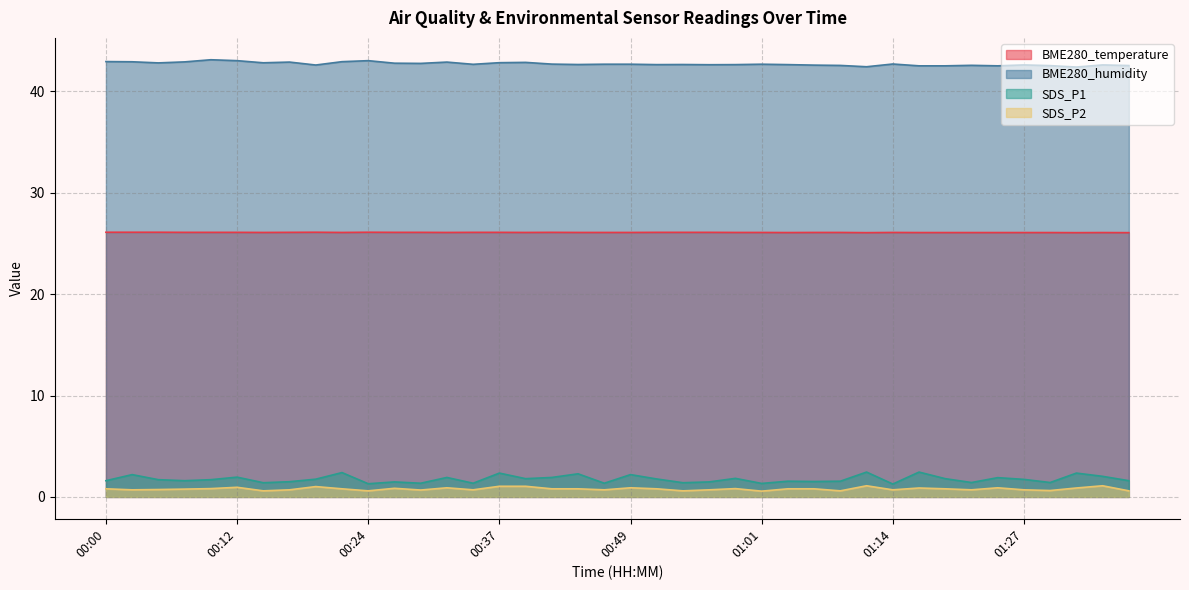

What is the minimum value shown in the chart?

0.6